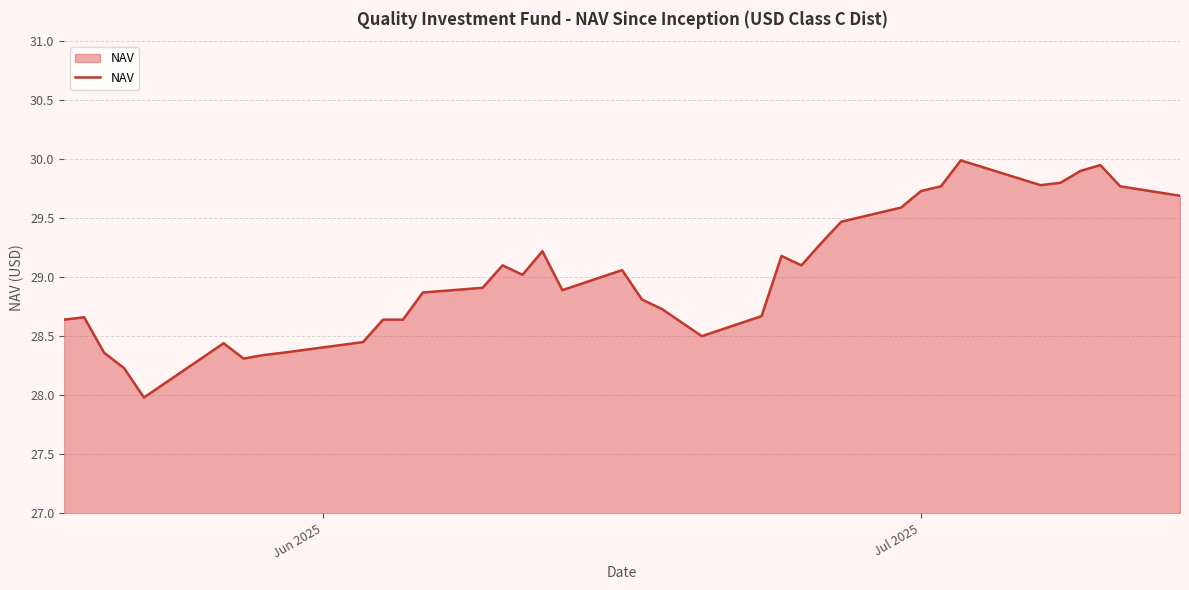

Count the number of values greater than 28.

36